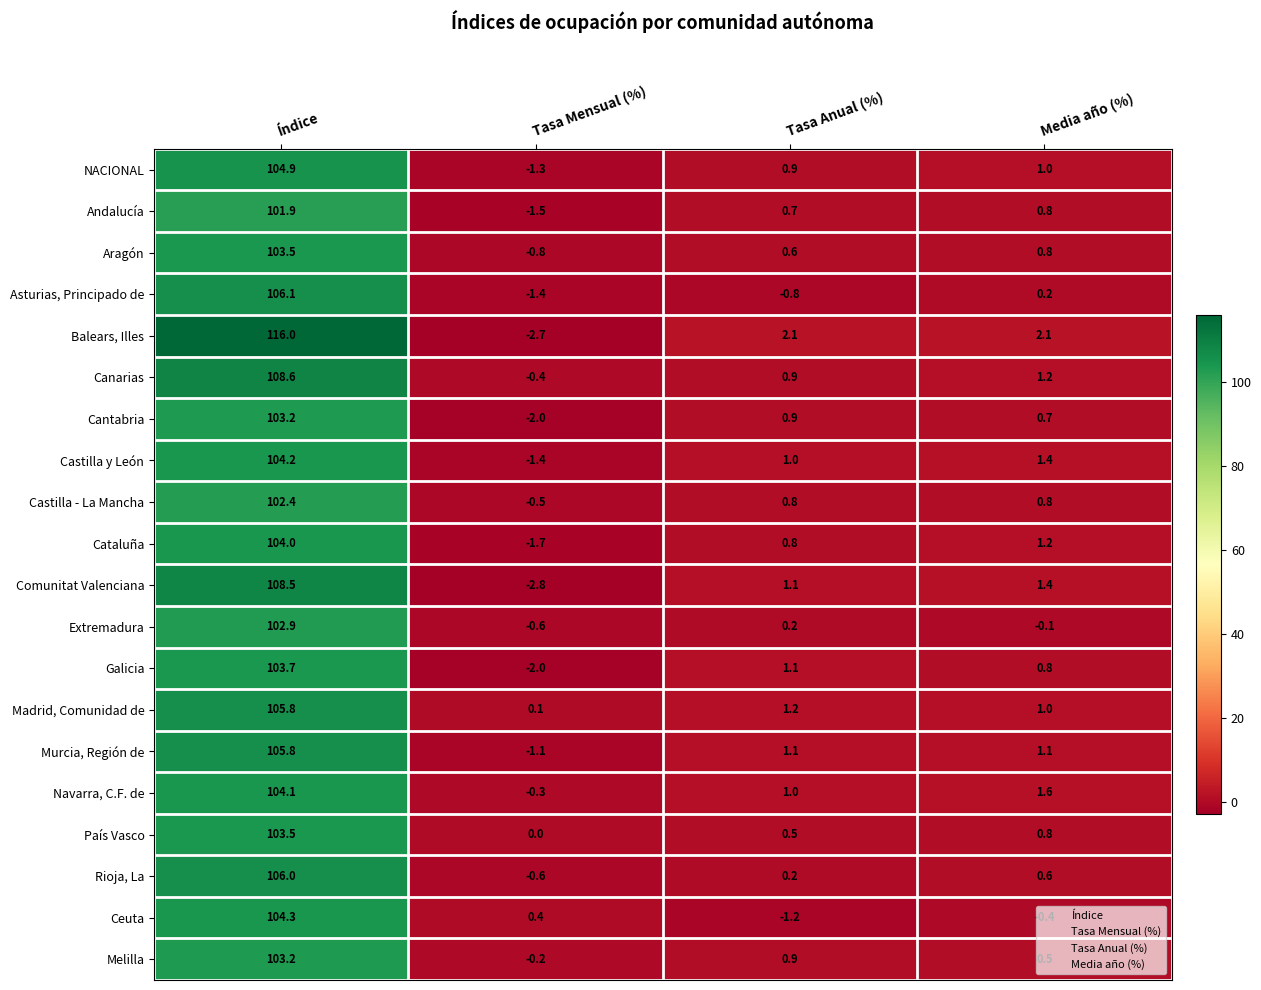

The Cantabria series shows 50.5 at Índice. True or false?

False